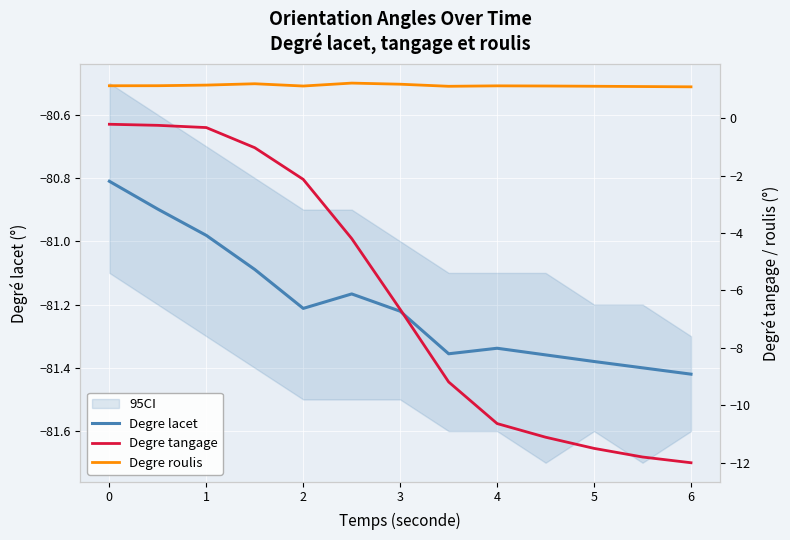

Rank the series by their maximum value, from highest to lowest.

Degre roulis, Degre tangage, Degre lacet